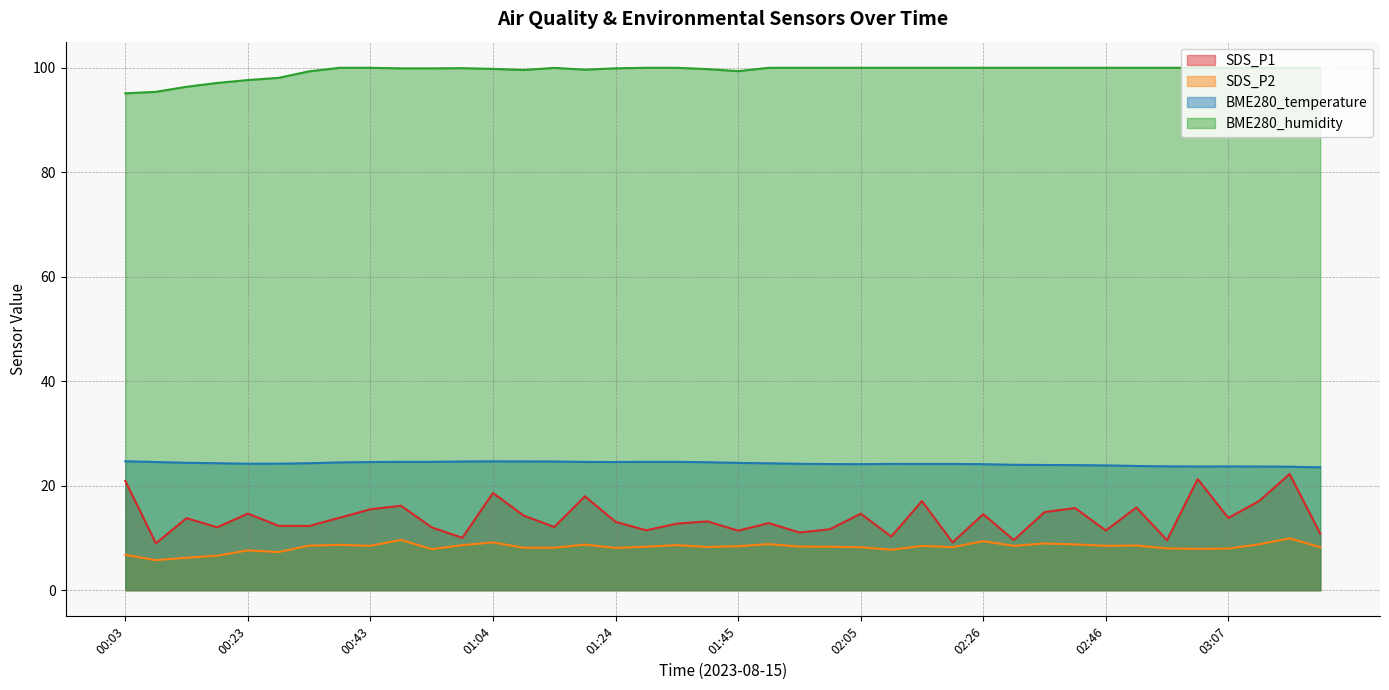

Does the chart display data point markers on the line(s)?

No